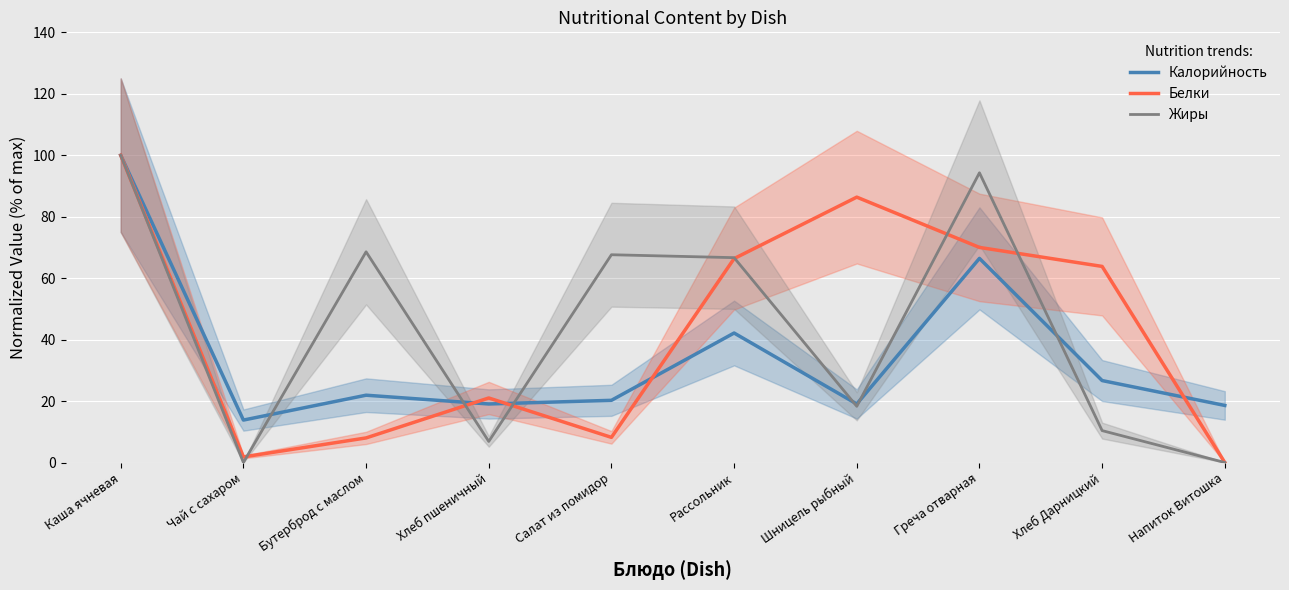

What is the total value across all series at Бутерброд с маслом?

98.5